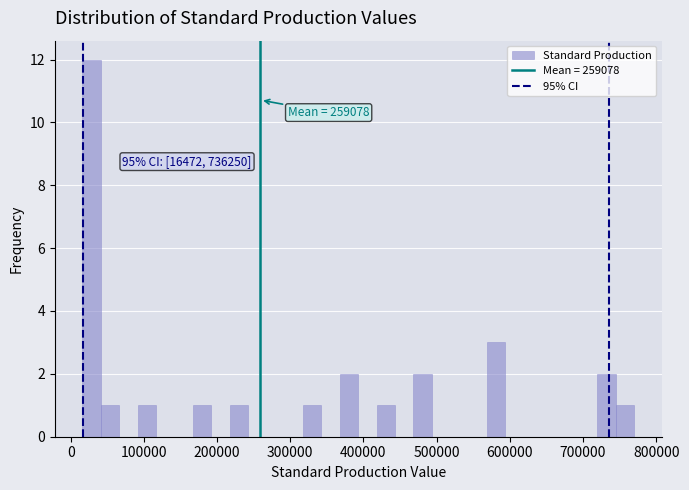

Around what value on the x-axis is the tallest bar? Give the approximate position of its centre, as read against the axis.

30000